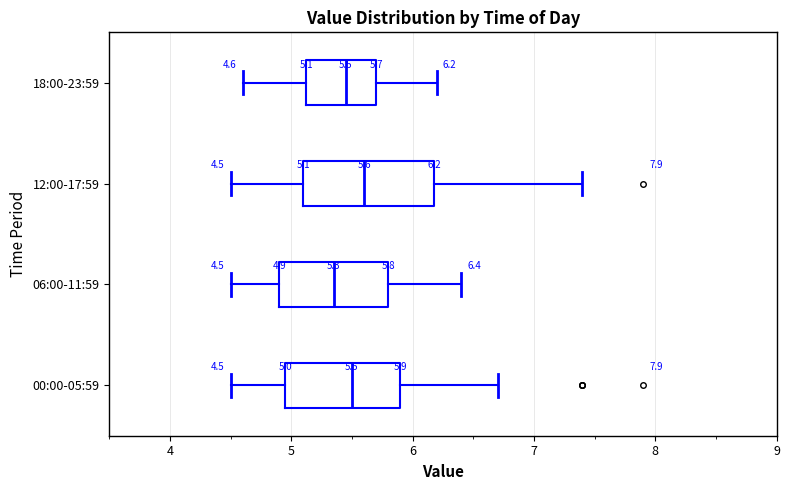

Which box is the widest, from its left edge to its right edge?

12:00-17:59